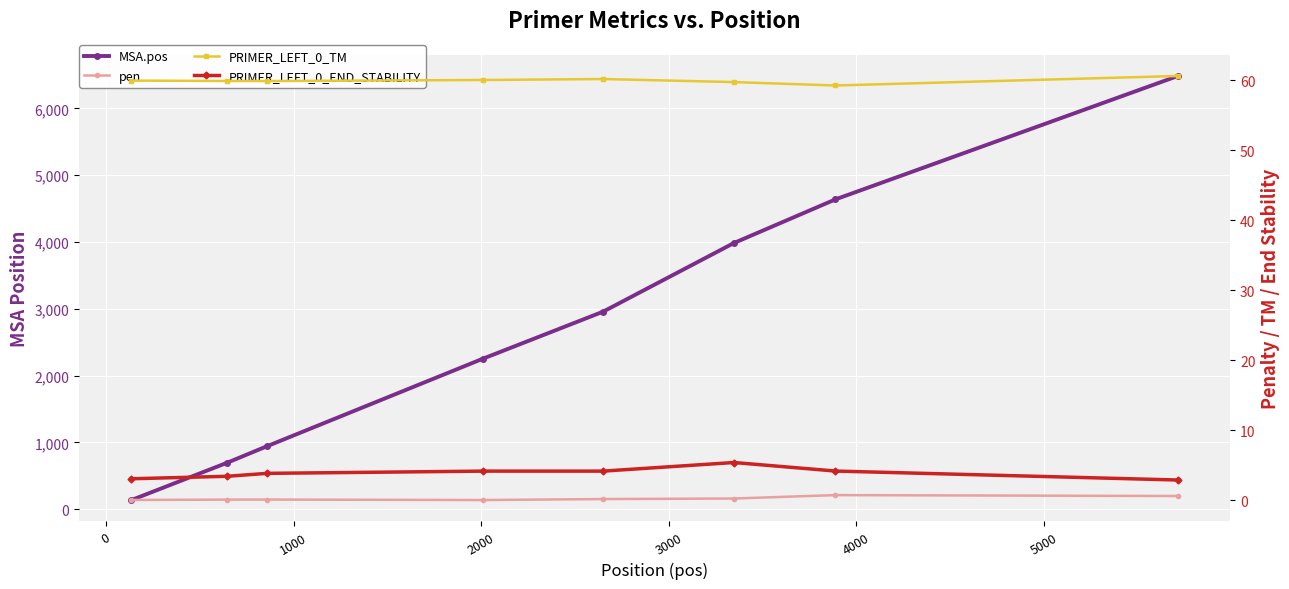

At which category does pen reach its first local valley?

2000